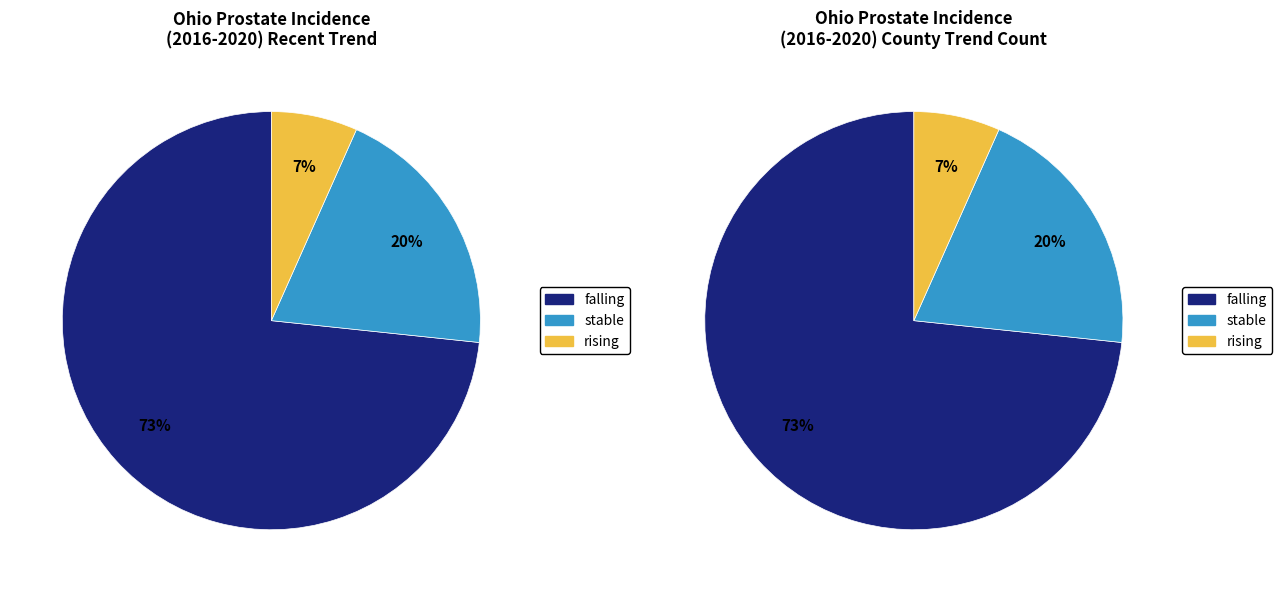

How many segments does this pie chart have?

3